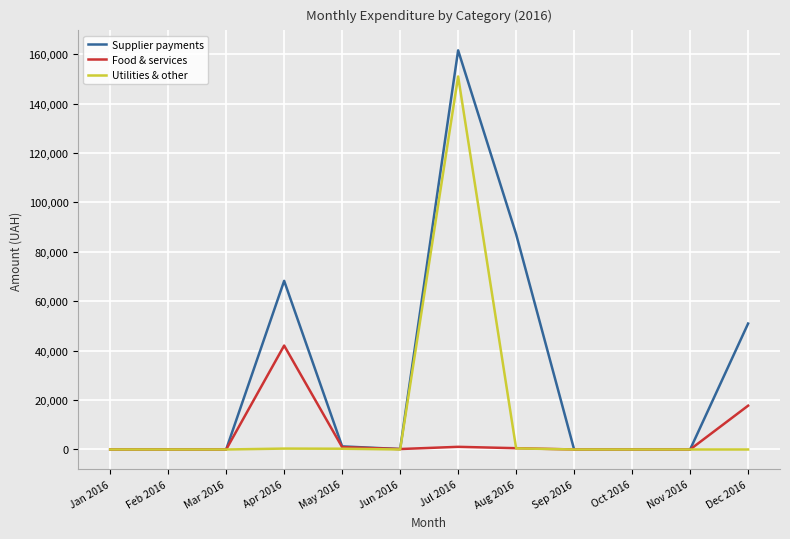

What is the highest value of the Supplier payments series?

161555.2